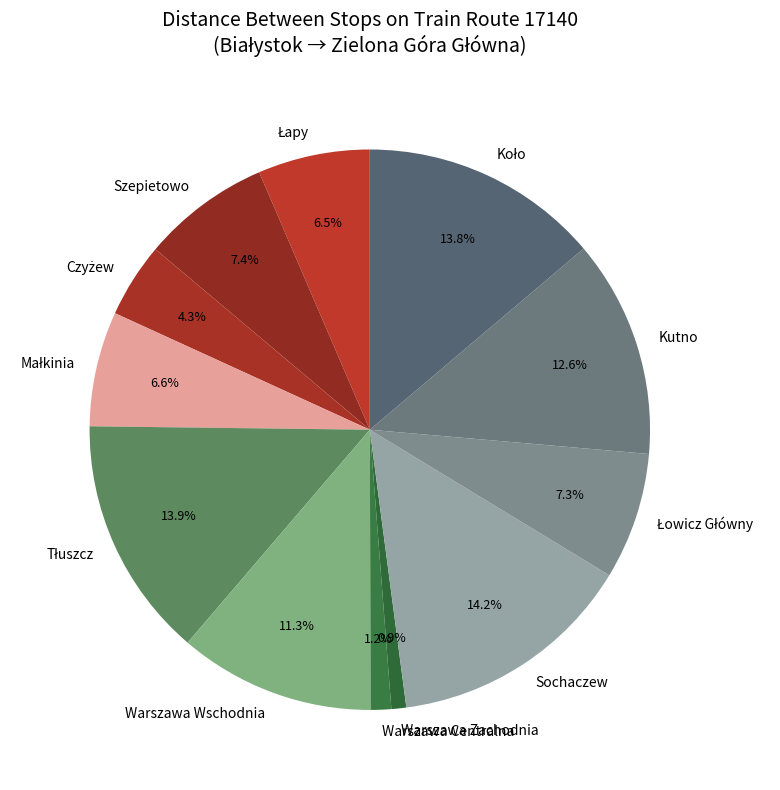

How many slices are in this pie chart?

12